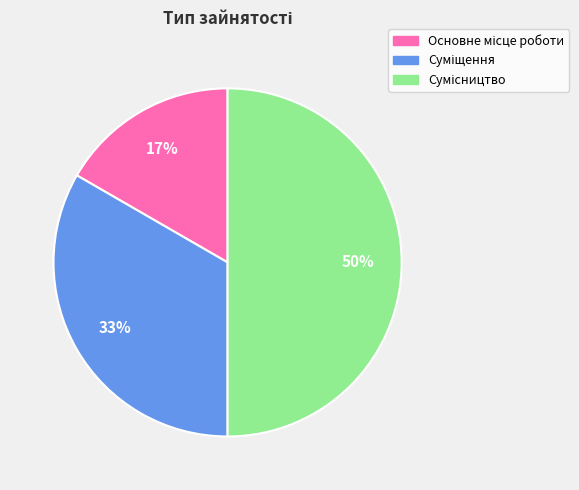

To the nearest percent, what is the difference between the largest and smallest slice percentages?

33%